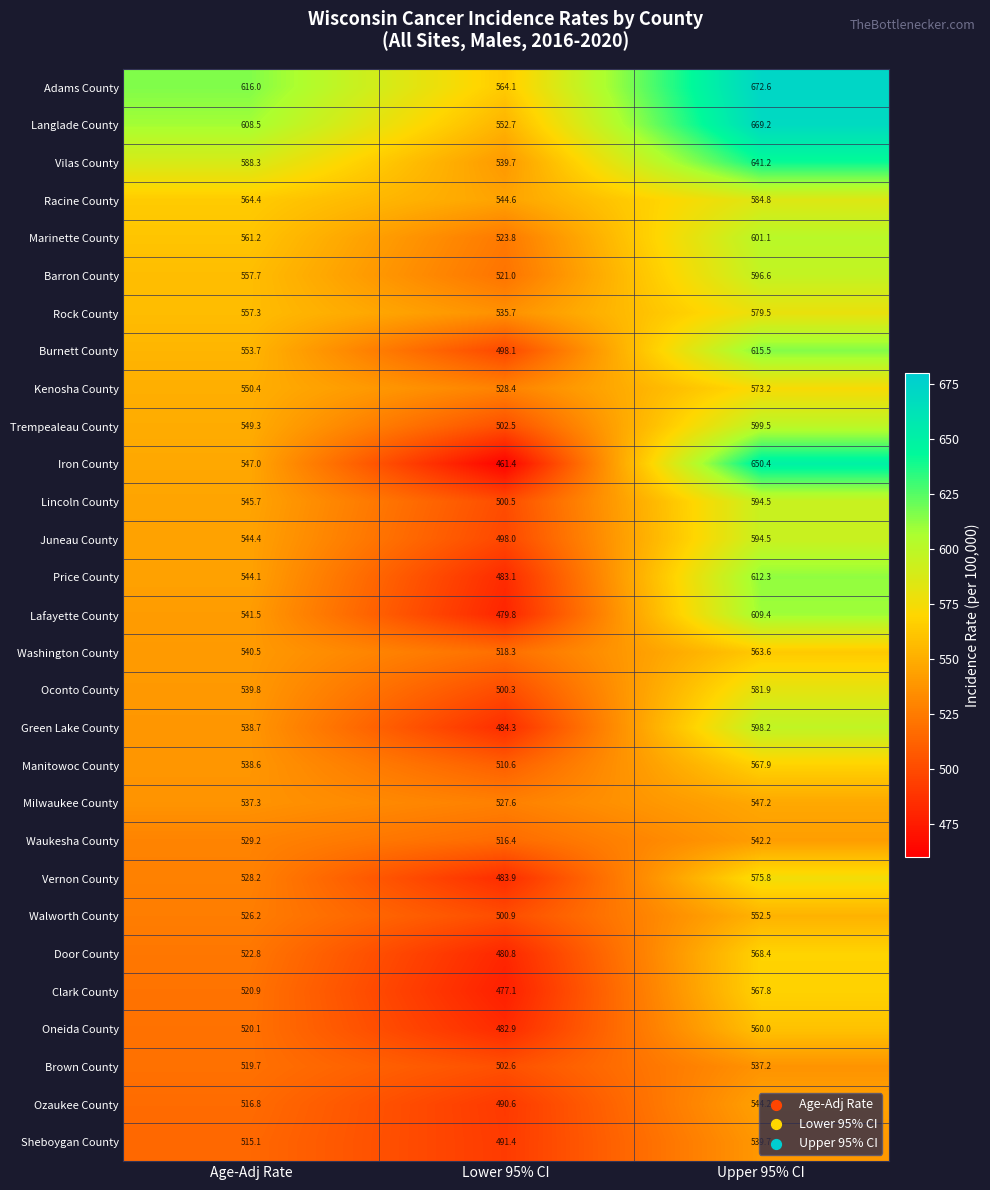

What is the spread (max minus min) of values at Age-Adj Rate?

100.9